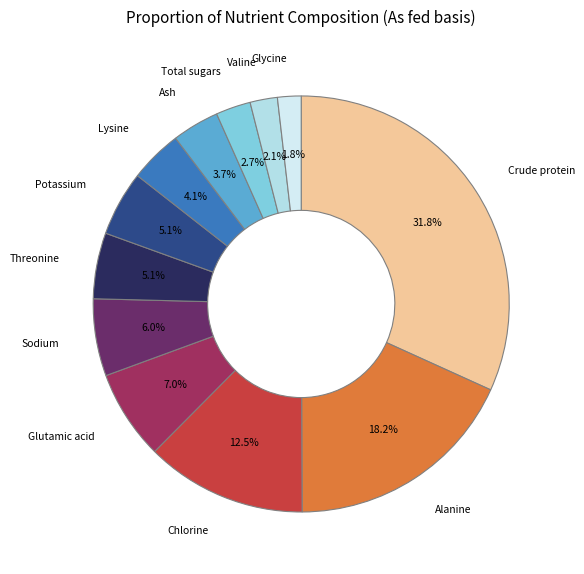

Does any single category account for the majority?

No